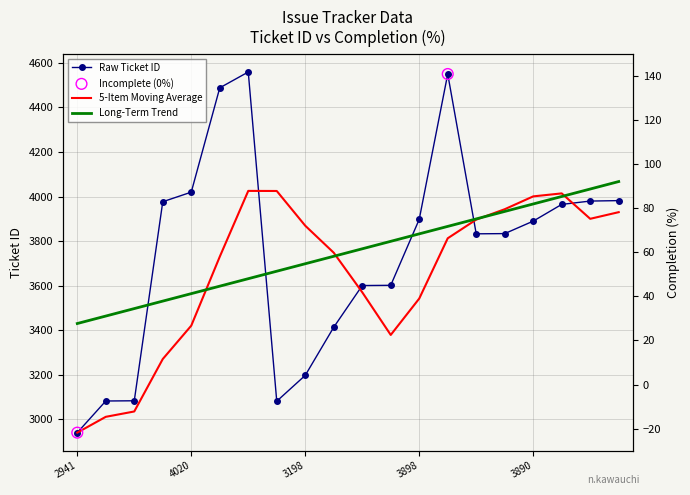

Approximately how many times larger is the value at 3980 compared to 3977?

1.0